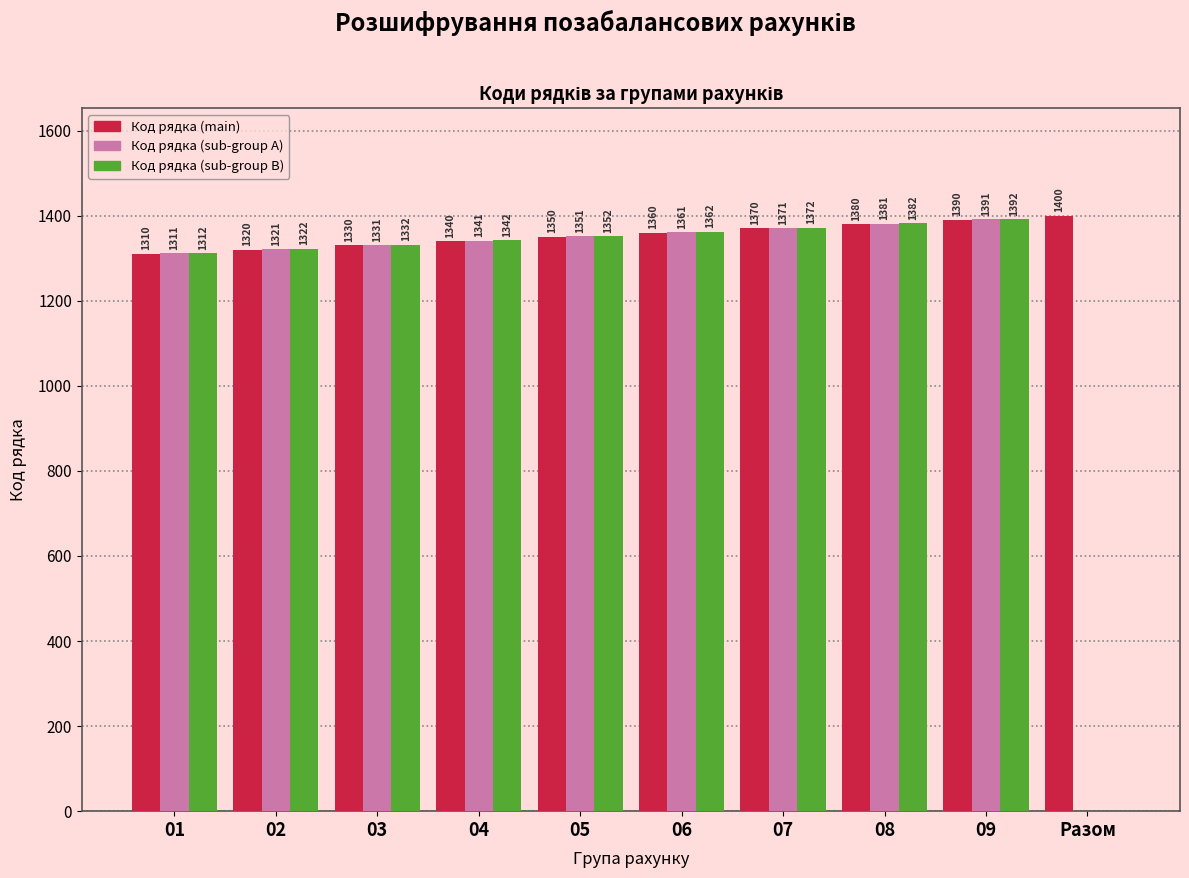

Reading right to left, what are all the values shown in this chart?

Код рядка (main): Разом=1400	09=1390	08=1380	07=1370	06=1360	05=1350	04=1340	03=1330	02=1320	01=1310
Код рядка (sub-group A): Разом=0	09=1391	08=1381	07=1371	06=1361	05=1351	04=1341	03=1331	02=1321	01=1311
Код рядка (sub-group B): Разом=0	09=1392	08=1382	07=1372	06=1362	05=1352	04=1342	03=1332	02=1322	01=1312